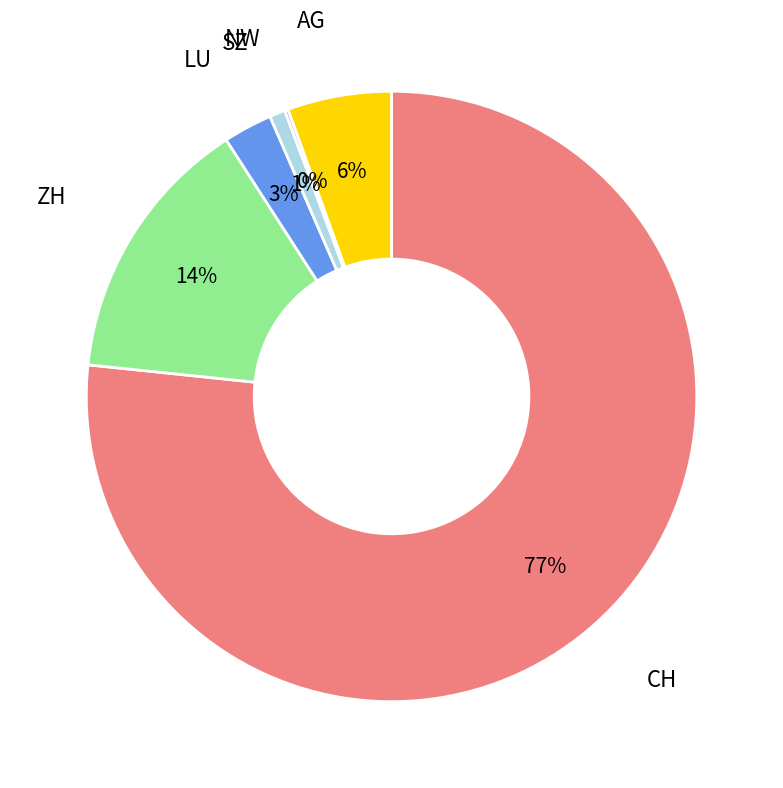

To the nearest percent, what is the average slice percentage?

17%